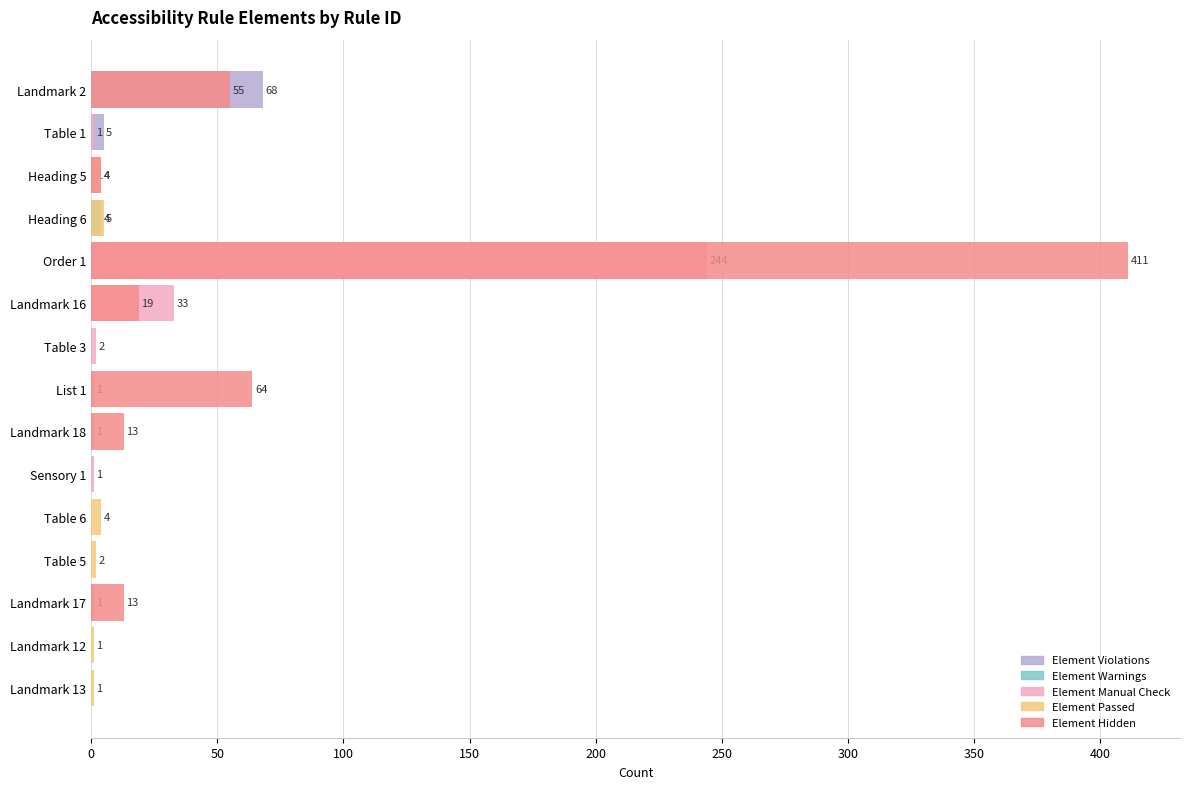

Reading left to right, what are all the values shown in this chart?

Element Violations: 68	5	1	0	0	0	0	0	0	0	0	0	0	0	0
Element Warnings: 0	0	0	4	0	0	0	0	0	0	0	0	0	0	0
Element Manual Check: 0	1	0	0	244	33	2	1	1	1	0	0	0	0	0
Element Passed: 0	0	4	5	0	0	0	0	0	0	4	2	1	1	1
Element Hidden: 55	0	4	0	411	19	0	64	13	0	0	0	13	0	0